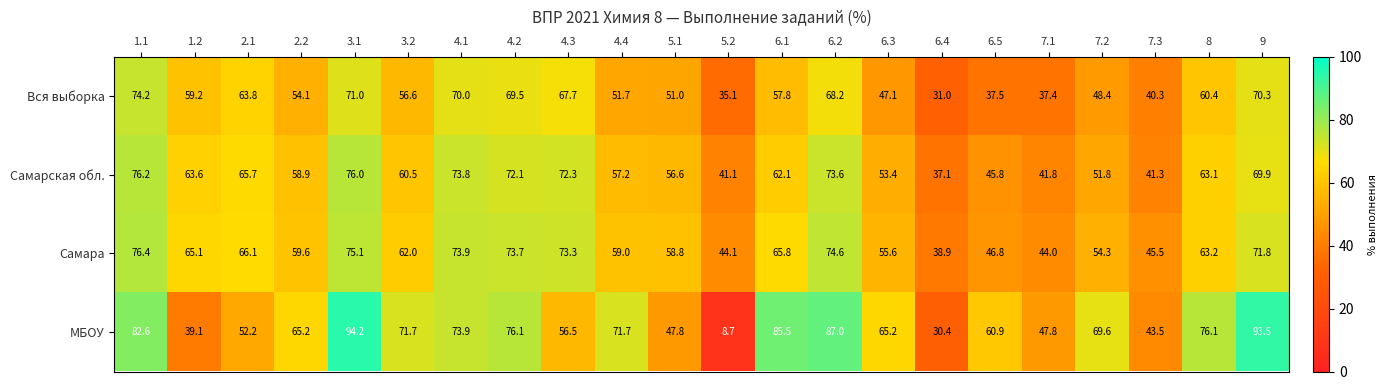

What is the difference between the highest and lowest values at 4.3?

16.8